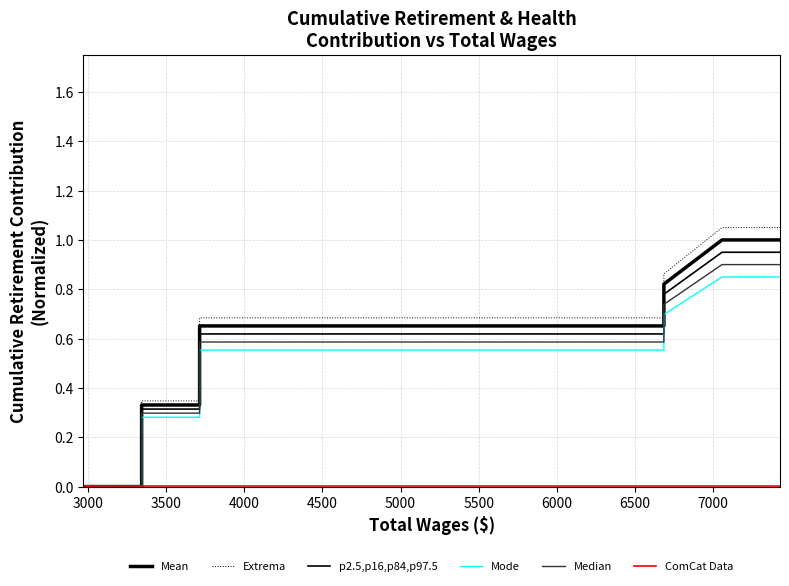

What is the difference between the maximum and minimum values in the Median series?

0.9